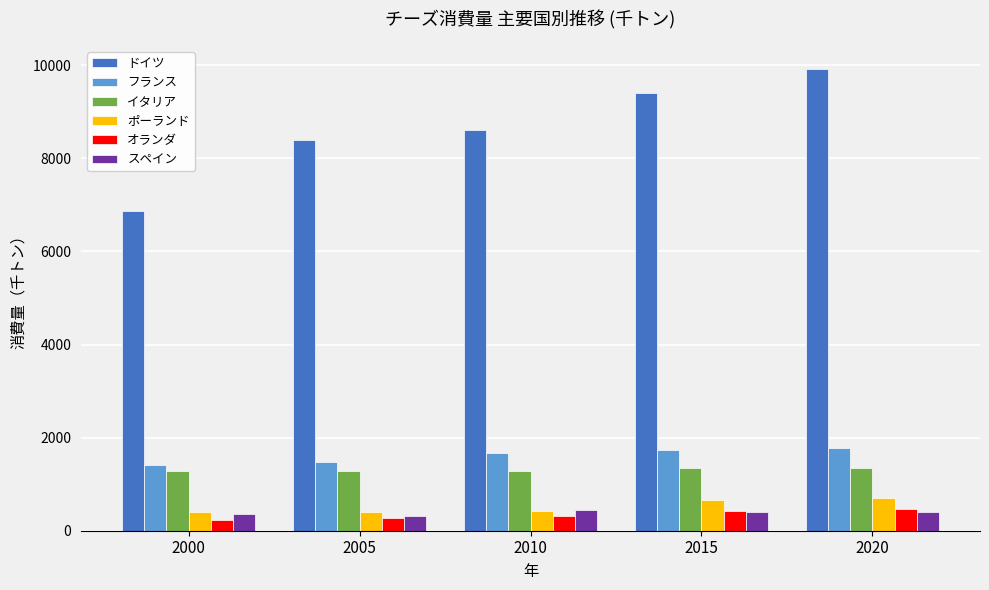

Rank the categories by ドイツ value from highest to lowest.

2020, 2015, 2010, 2005, 2000